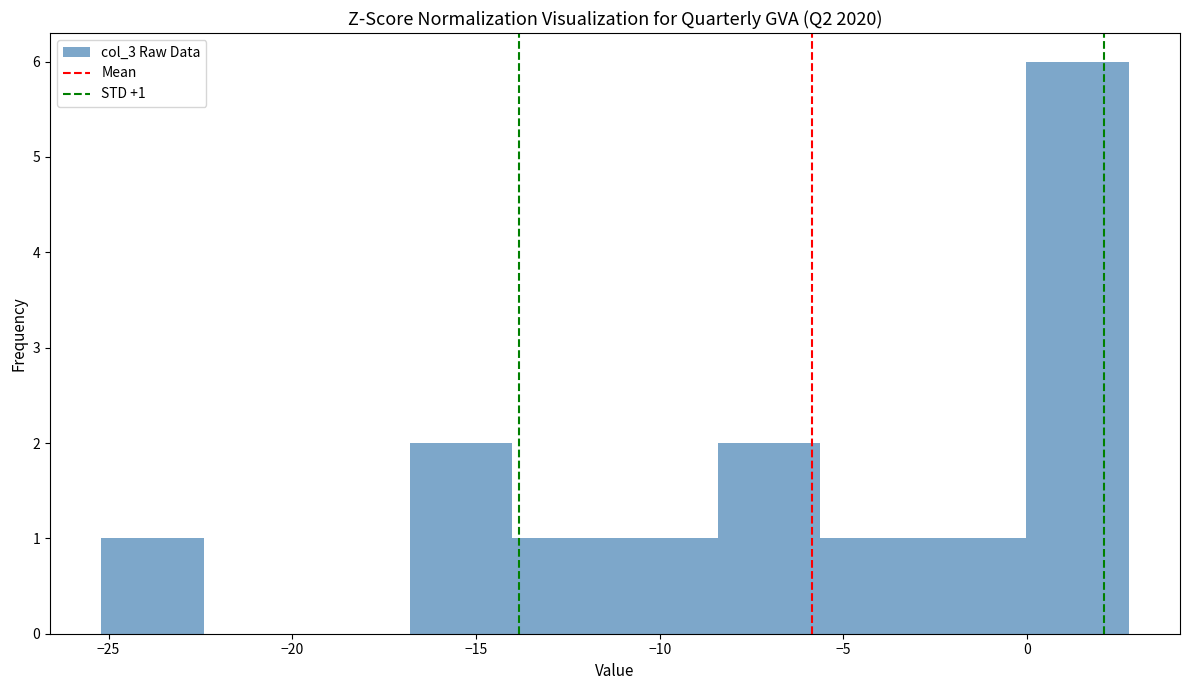

Which range on the x-axis has the tallest bar?

0.0 to 3.0